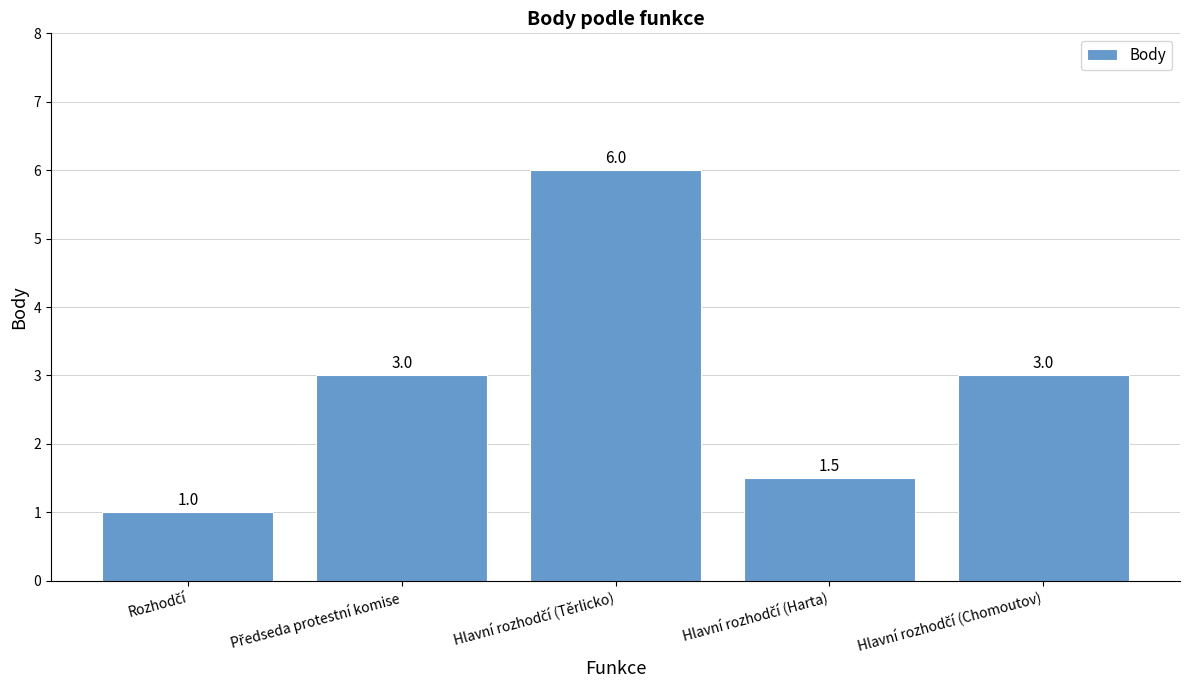

Reading left to right, list all the values displayed in this chart.

1.0	3.0	6.0	1.5	3.0